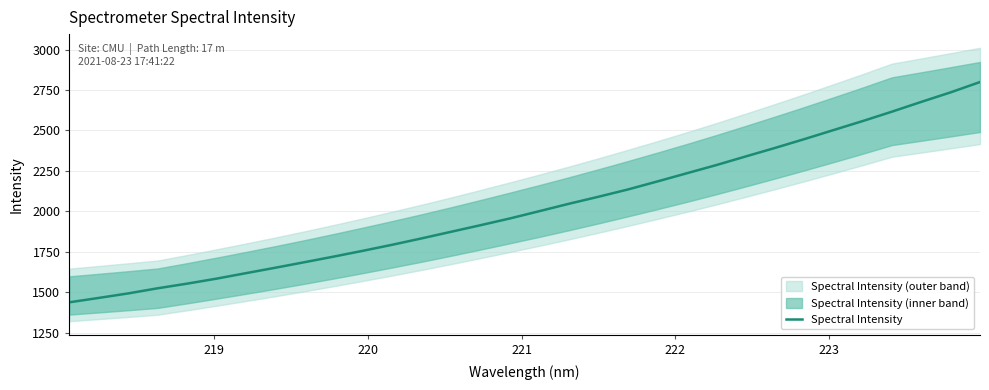

How many lines are shown in the chart?

1